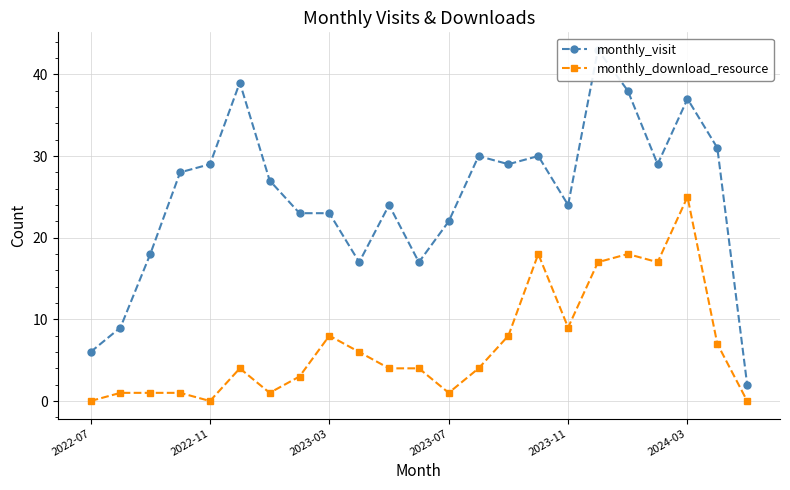

The monthly_download_resource series shows 8 at 2022-07. True or false?

False